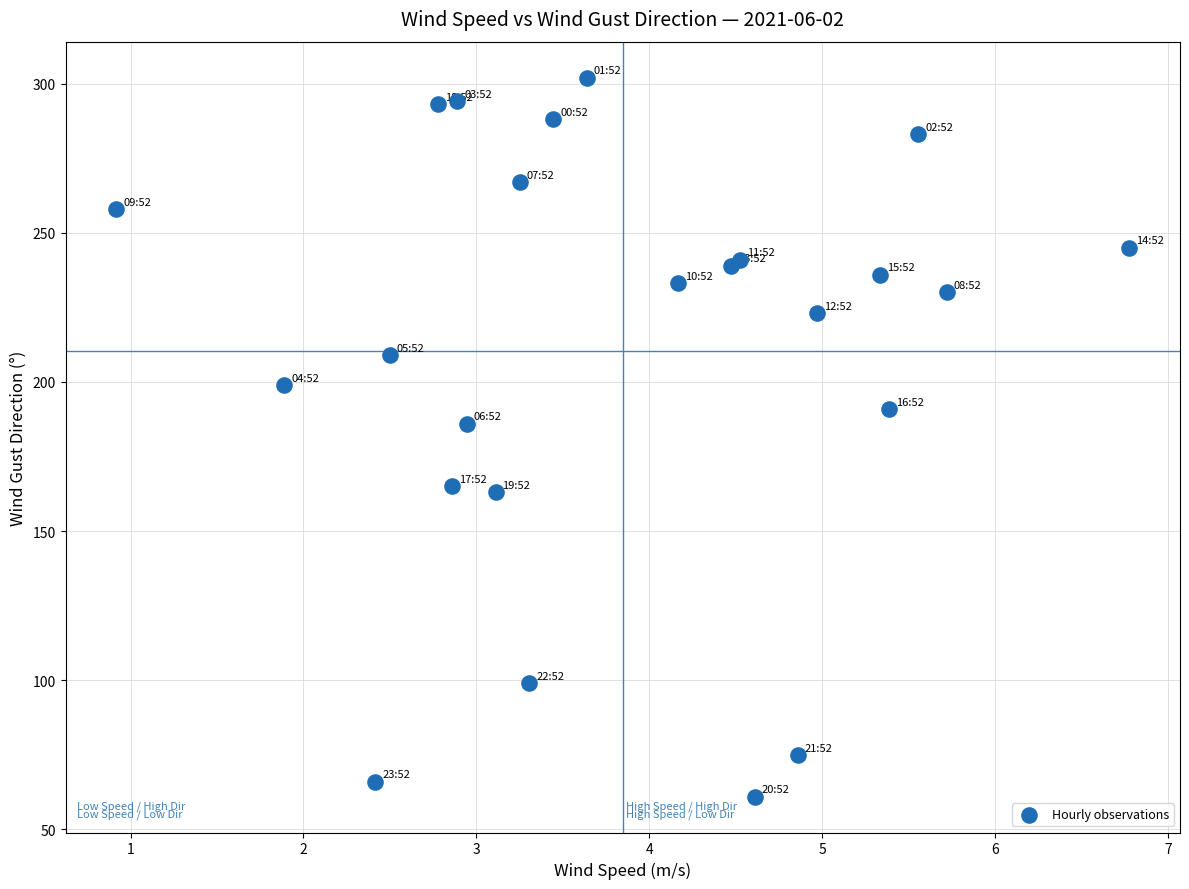

What Y value in the scatter plot is closest to 181?

186